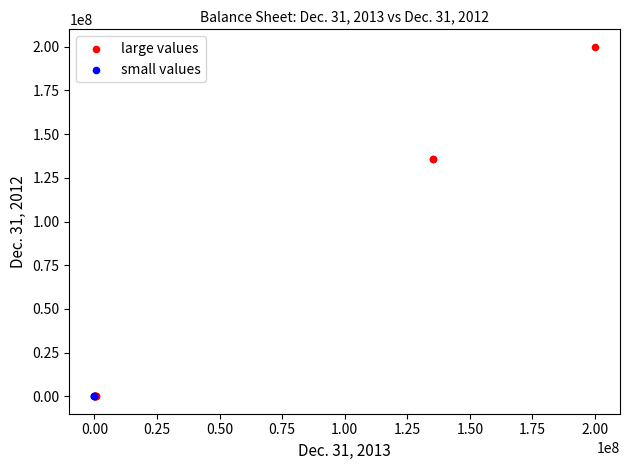

Which series contains the highest Y value?

large values